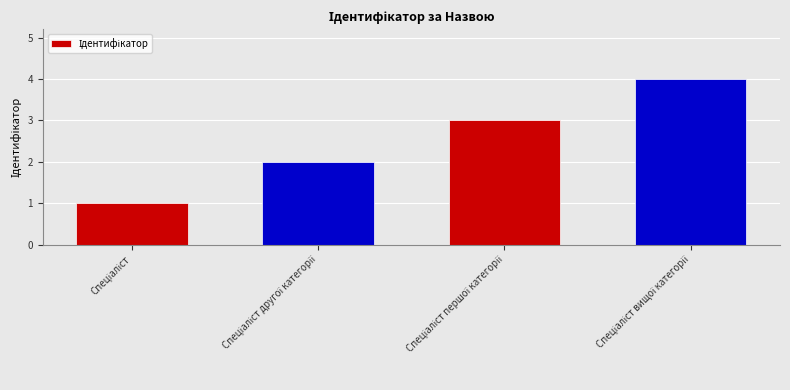

What is the maximum value shown in the chart?

4